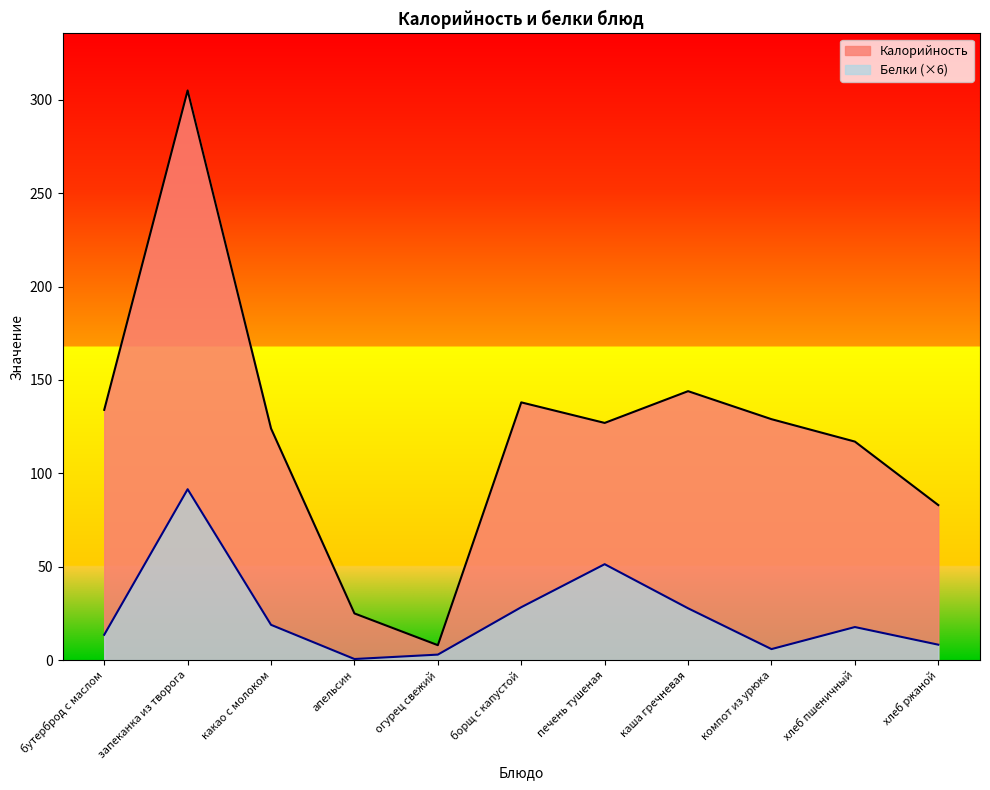

Rank the series at хлеб пшеничный from highest to lowest value.

Калорийность, Белки (×6)